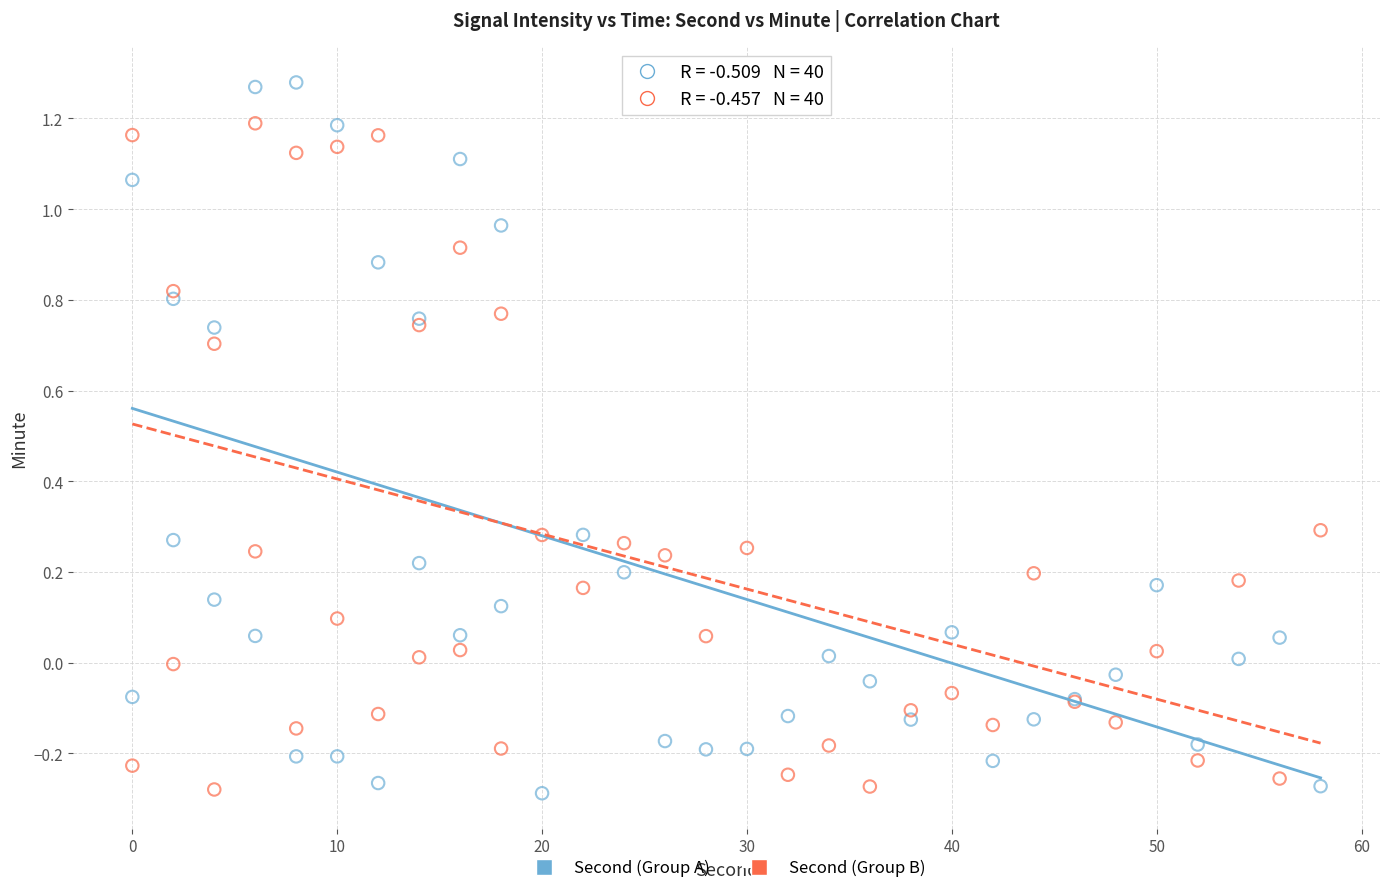

Which series has the largest Y range (max minus min)?

Second (Group A)